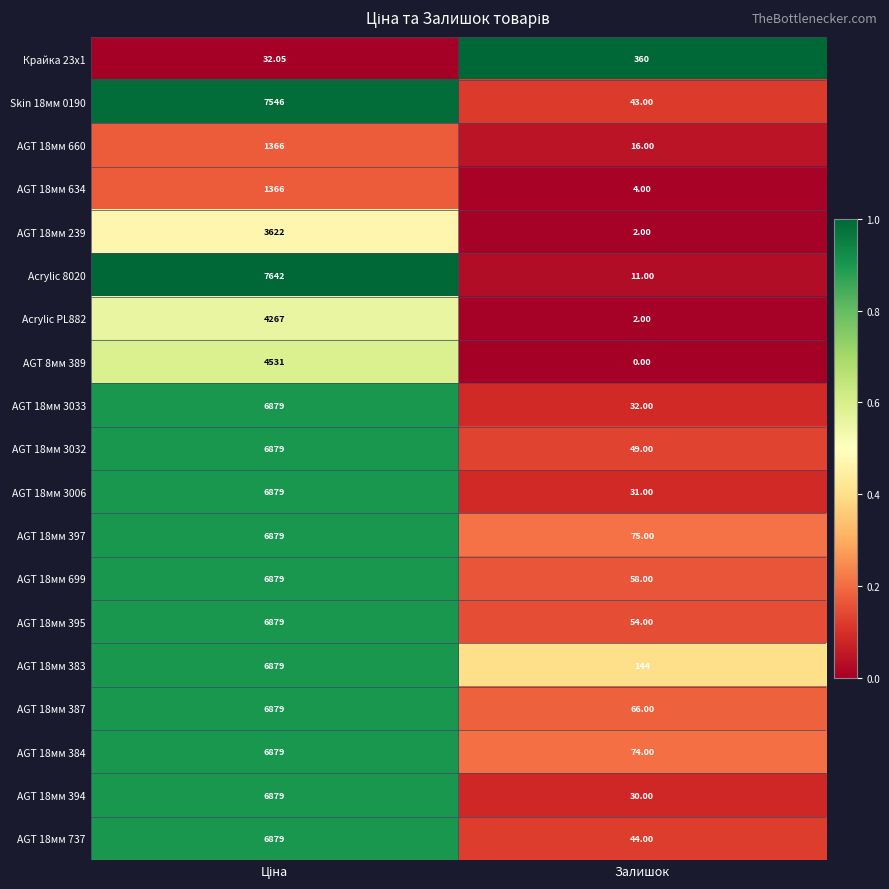

Which label corresponds to the smallest value in the chart?

Залишок